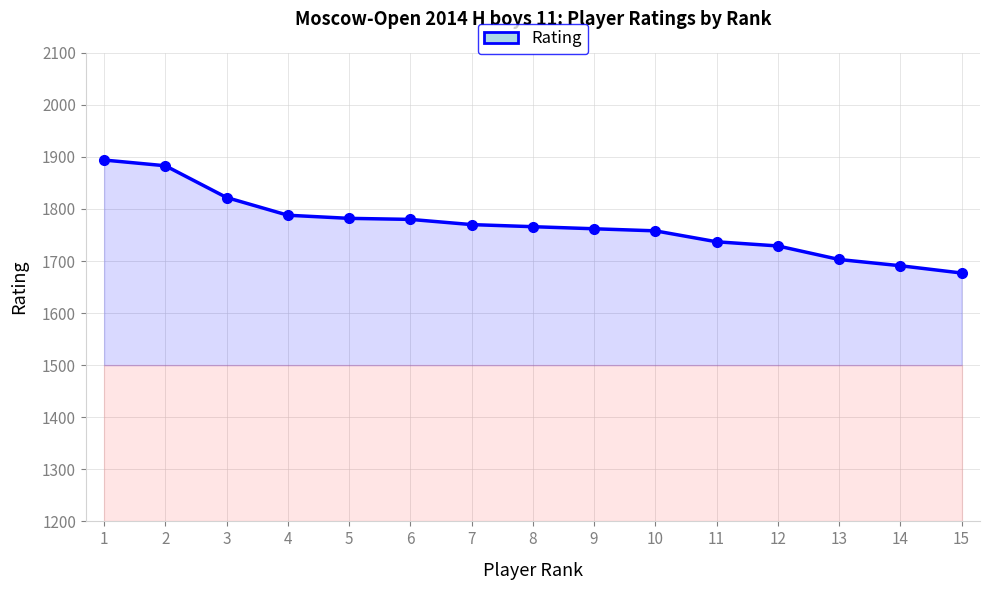

How many lines are shown in the chart?

1